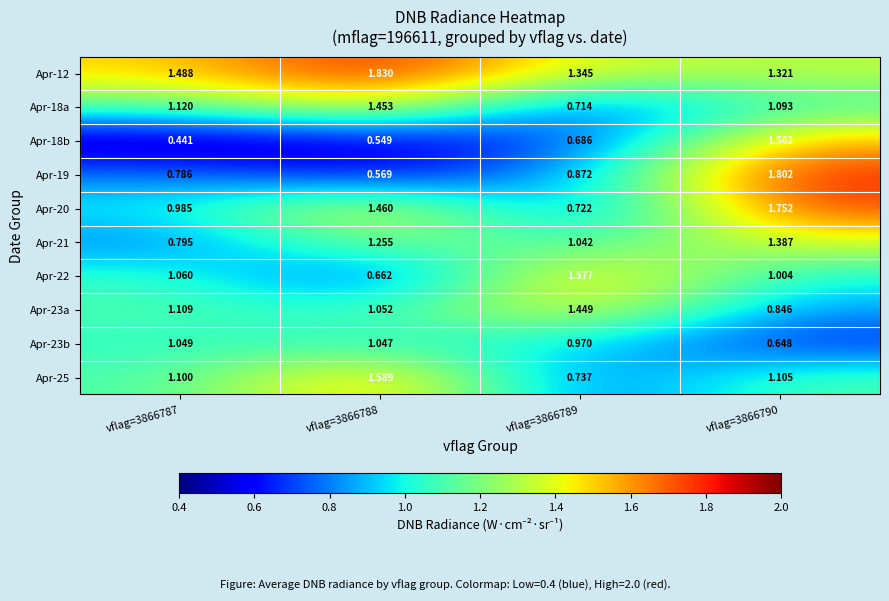

Is the value of Apr-25 at vflag=3866788 greater than the value of Apr-22 at vflag=3866788?

Yes